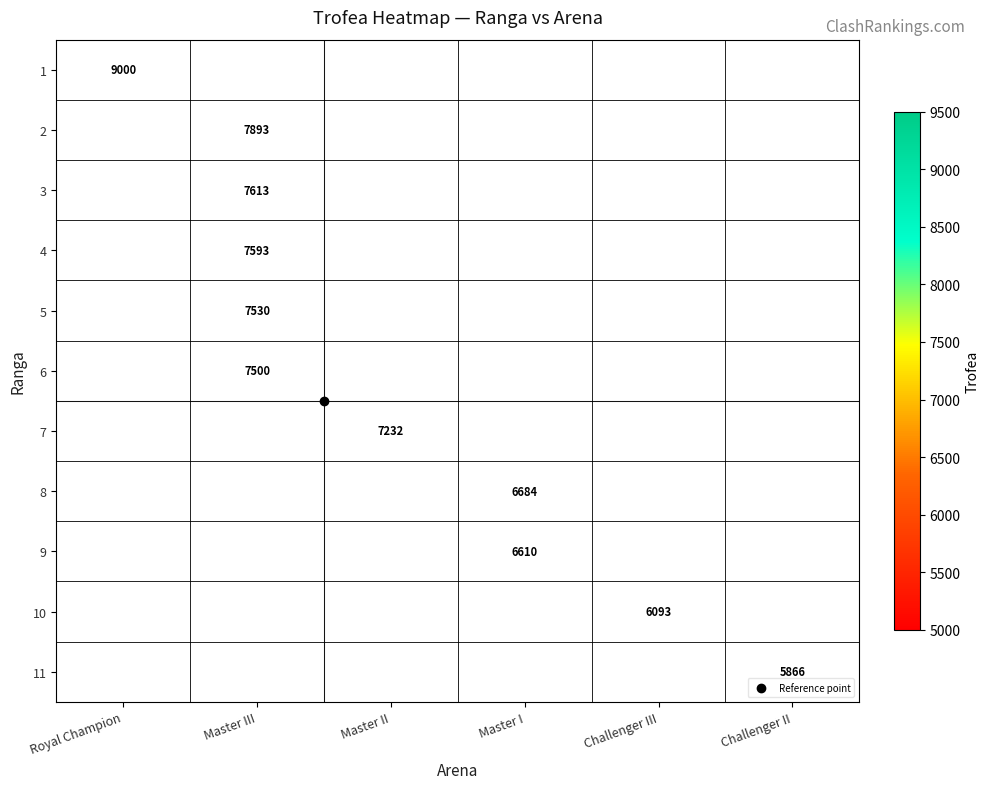

True or false: 7 has a value of 7232.0 at Master II.

True